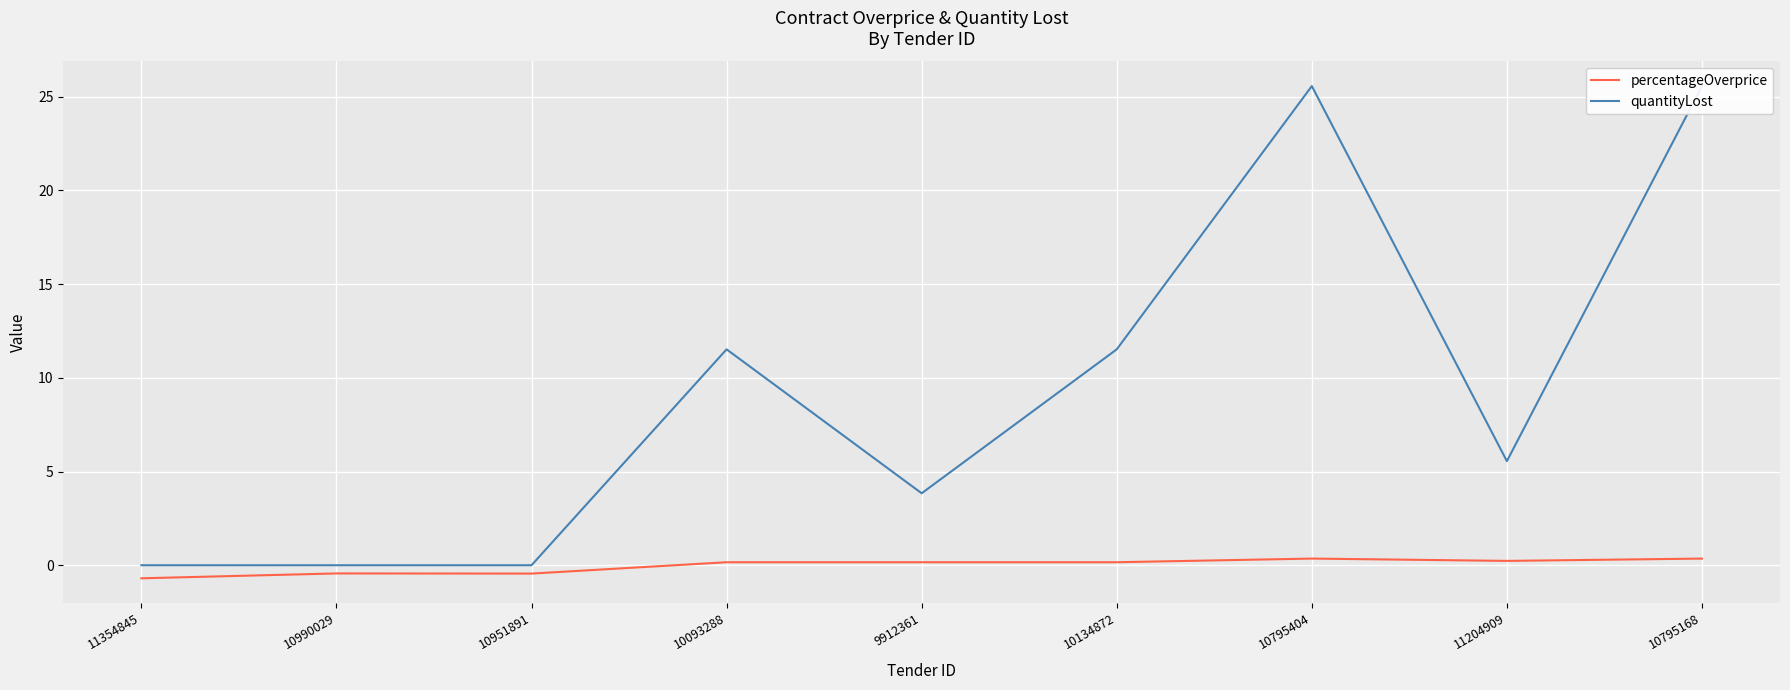

True or false: percentageOverprice has a value of 0.2 at 9912361.

True